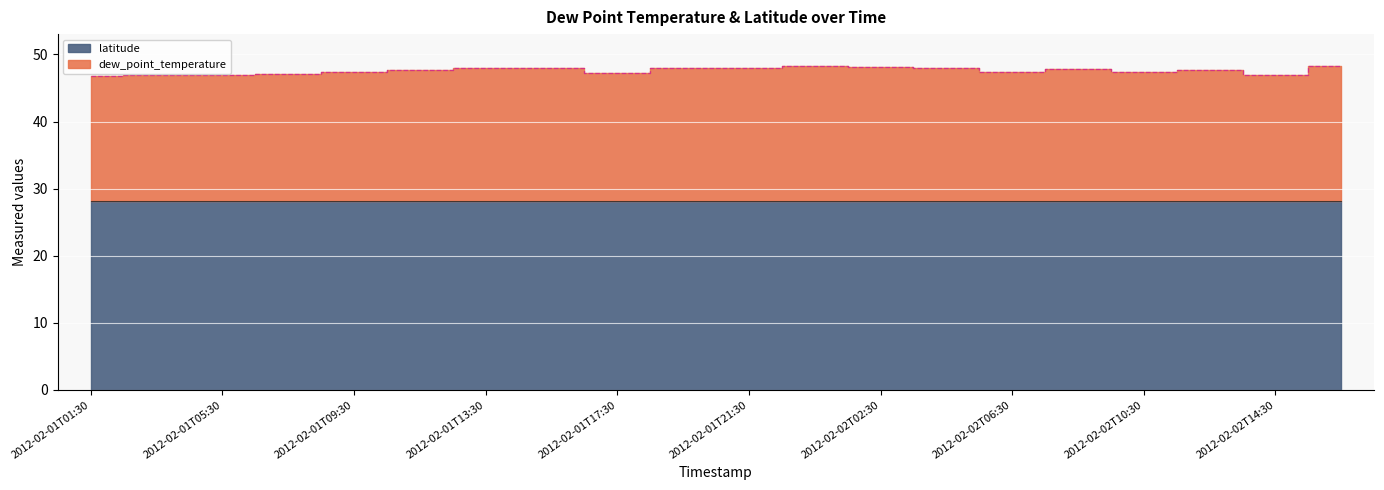

At which category does the data reach its first local peak?

2012-02-01T03:30